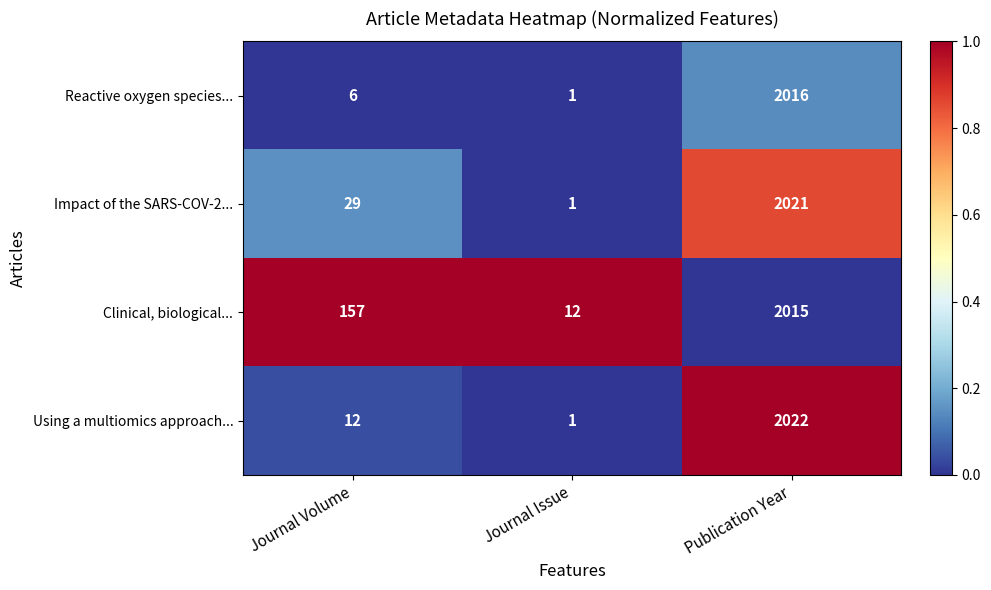

How many data points does each series have?

3